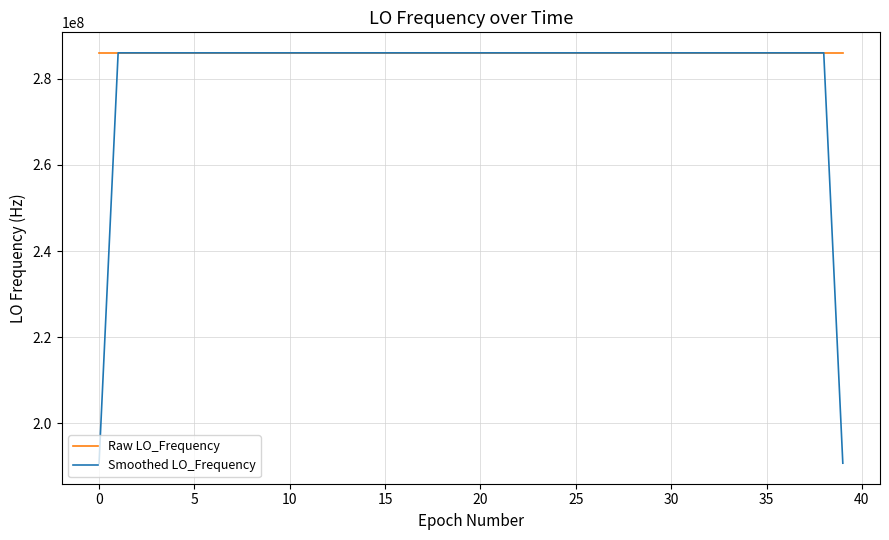

Rank the series by their average value, from highest to lowest.

Raw LO_Frequency, Smoothed LO_Frequency